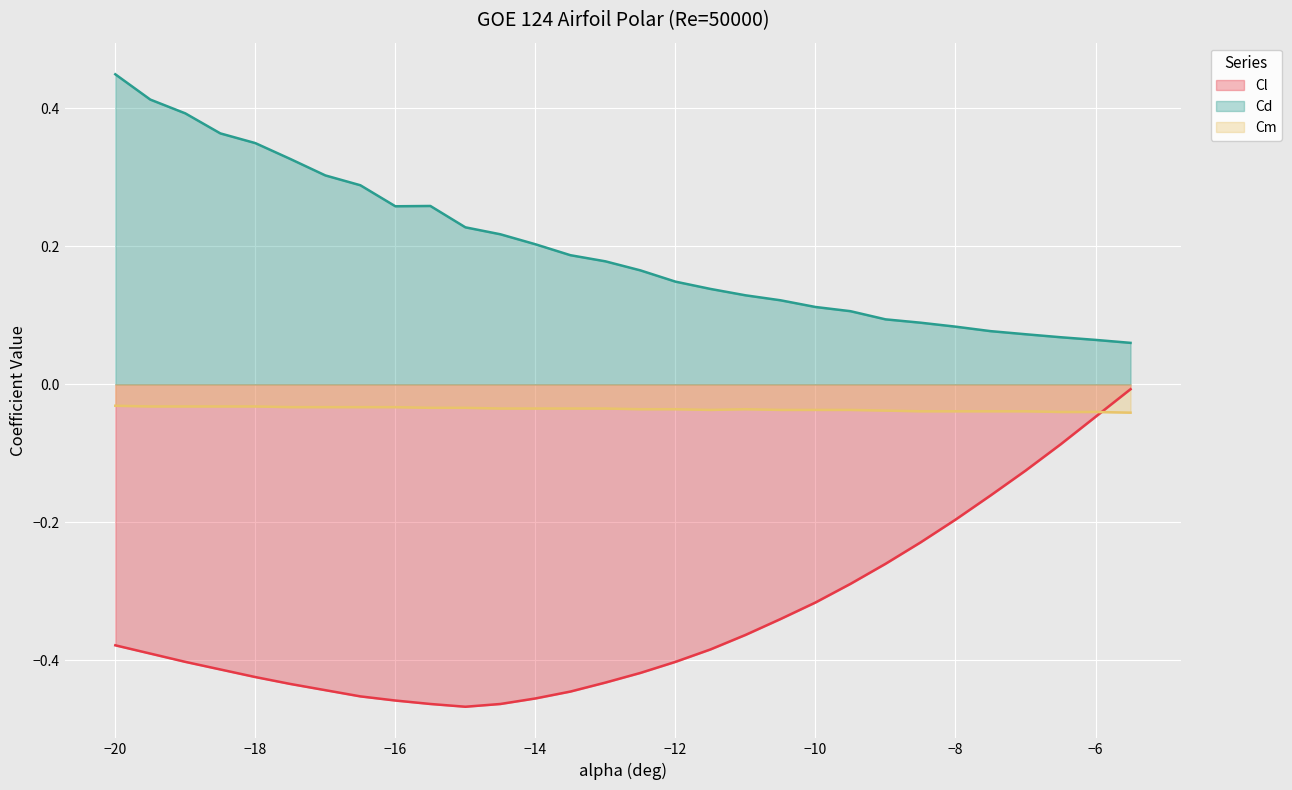

How many lines are shown in the chart?

3